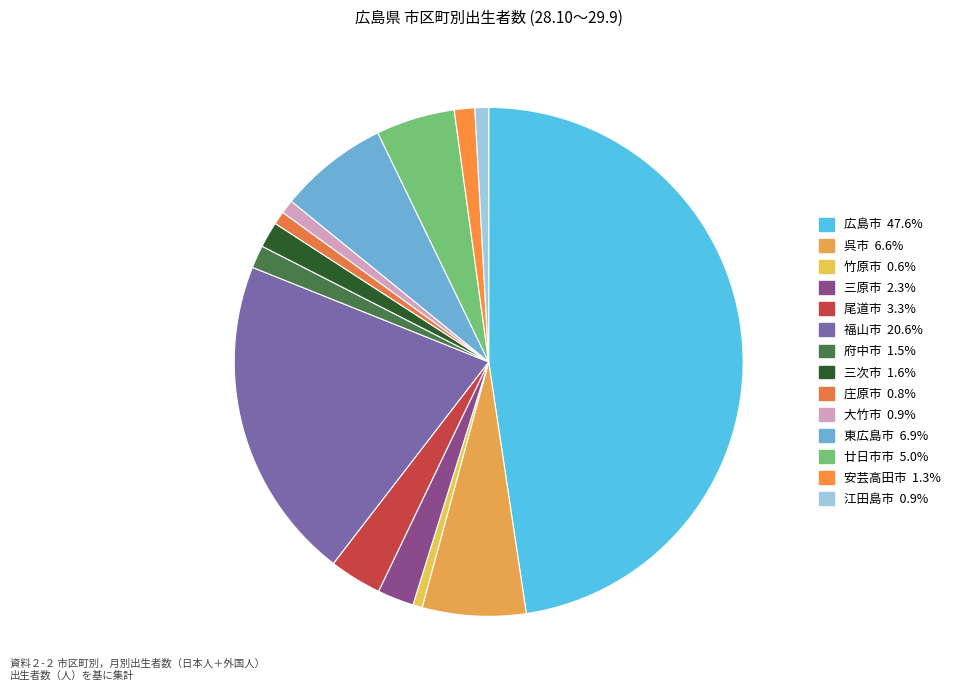

To the nearest percent, what portion does 江田島市 represent?

1%